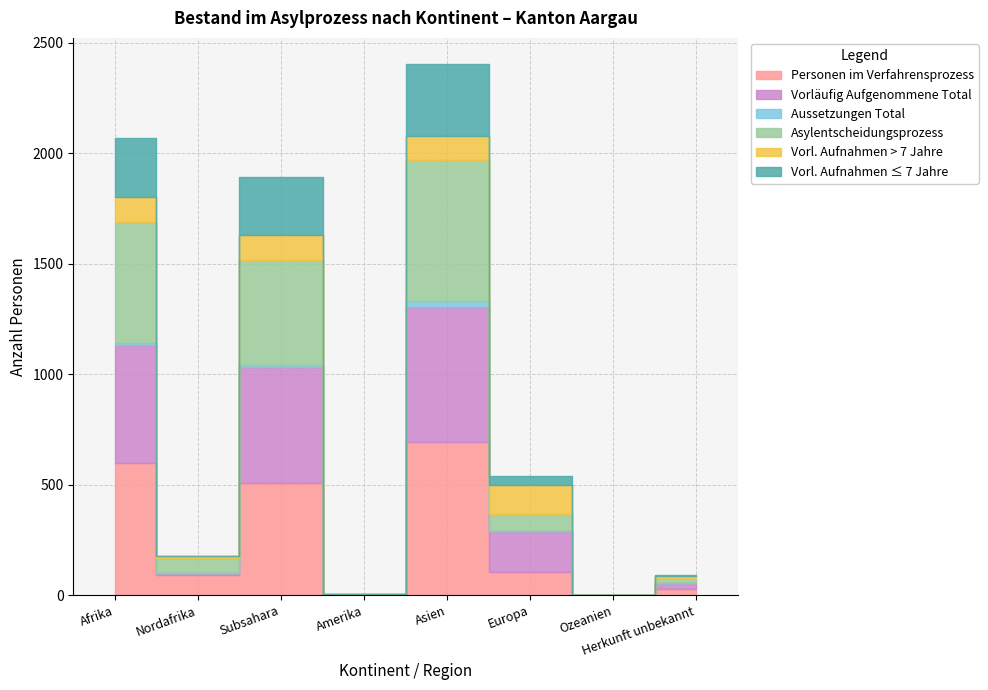

True or false: Vorläufig Aufgenommene Total and Vorl. Aufnahmen ≤ 7 Jahre cross at least once.

False